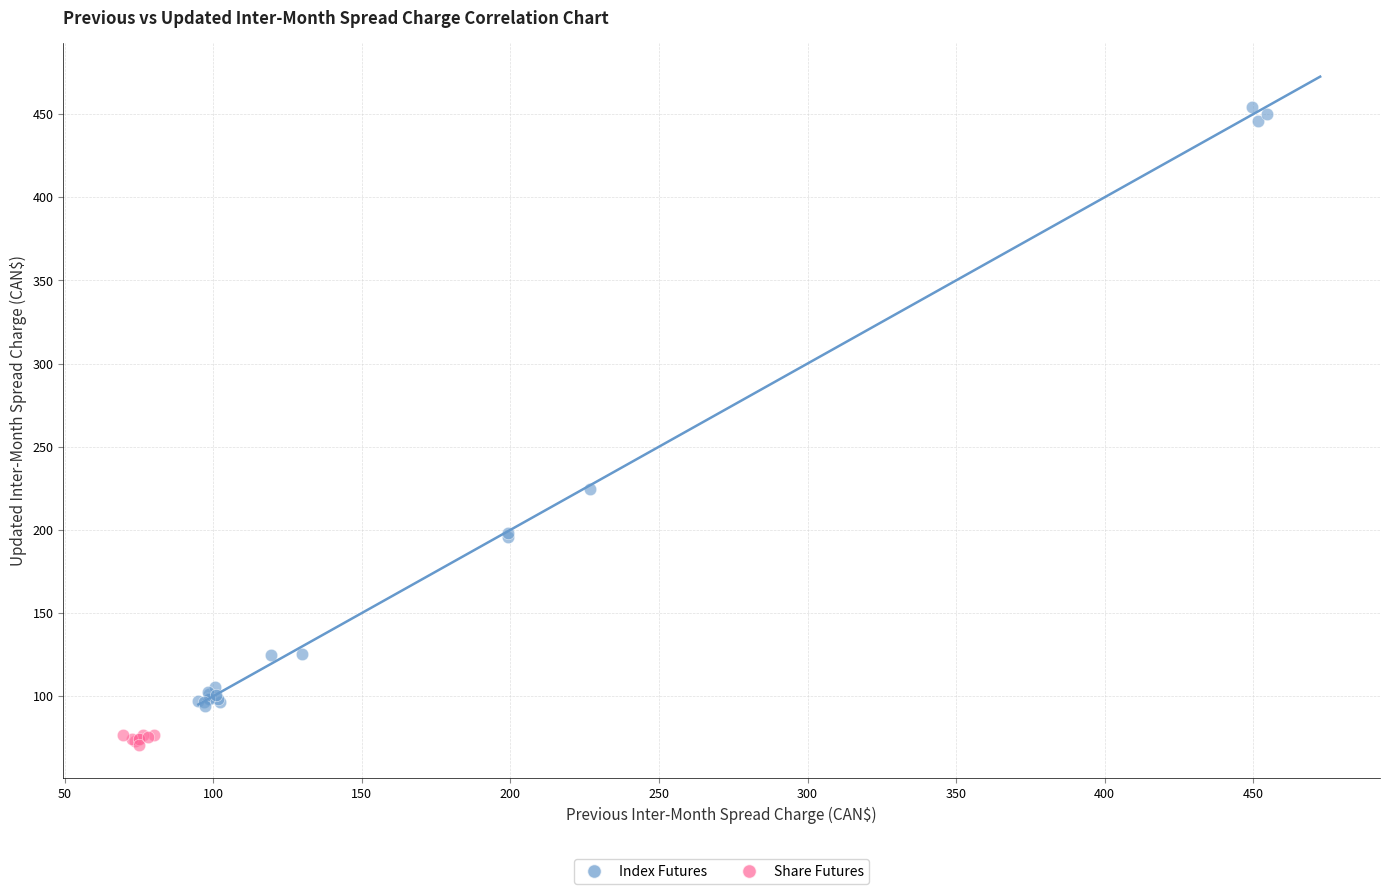

Which series has the largest Y range (max minus min)?

Index Futures